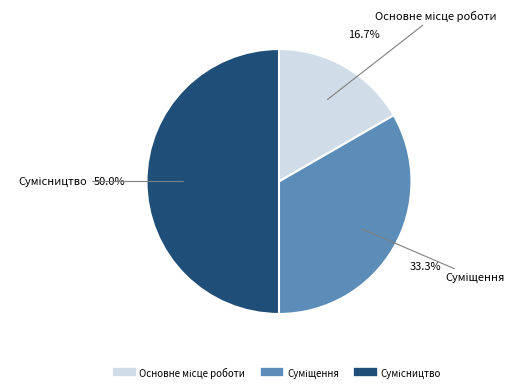

Which category has the smallest portion of the pie?

Основне місце роботи